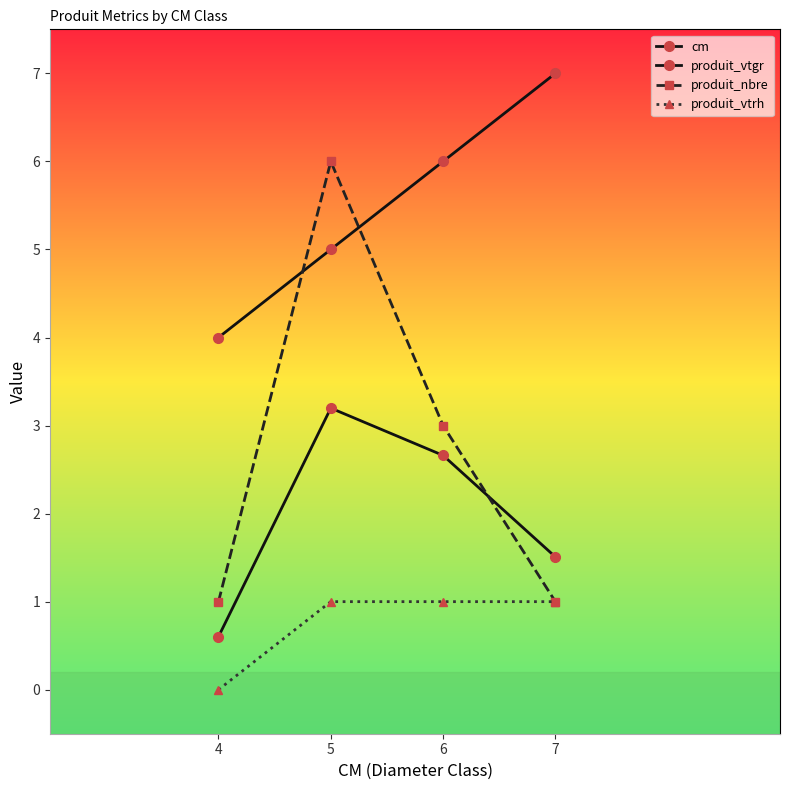

Does the chart display data point markers on the line(s)?

Yes